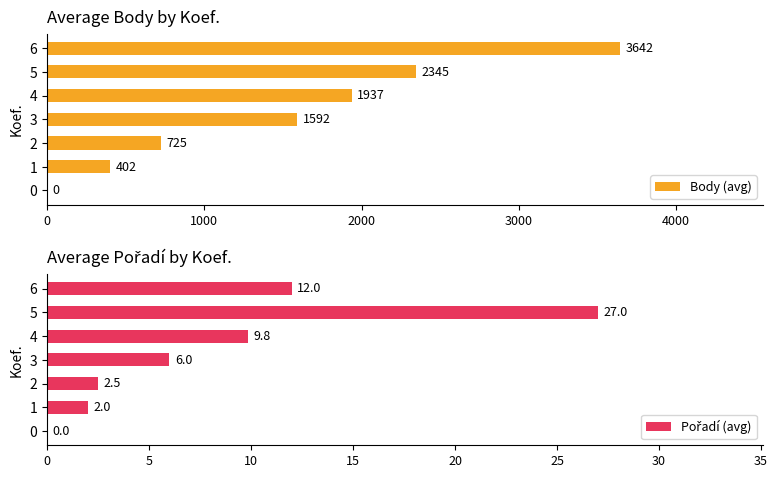

What is the difference between the maximum and second lowest values in the Body (avg) series?

3240.0